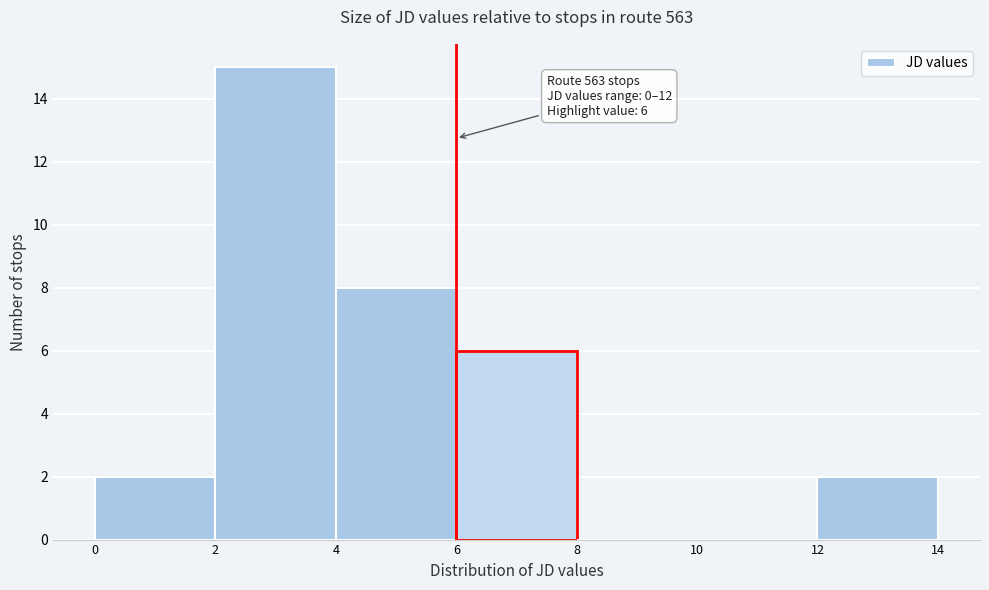

Over which range of the x-axis is the bar tallest?

2 to 4